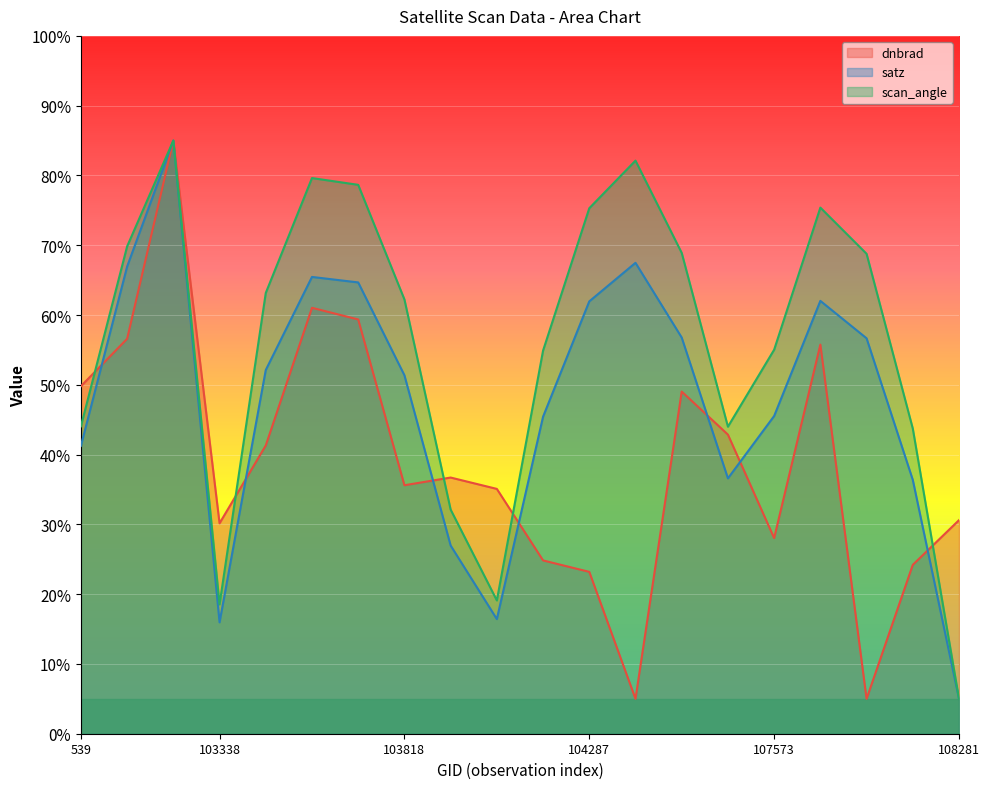

Does the chart display data point markers on the line(s)?

No